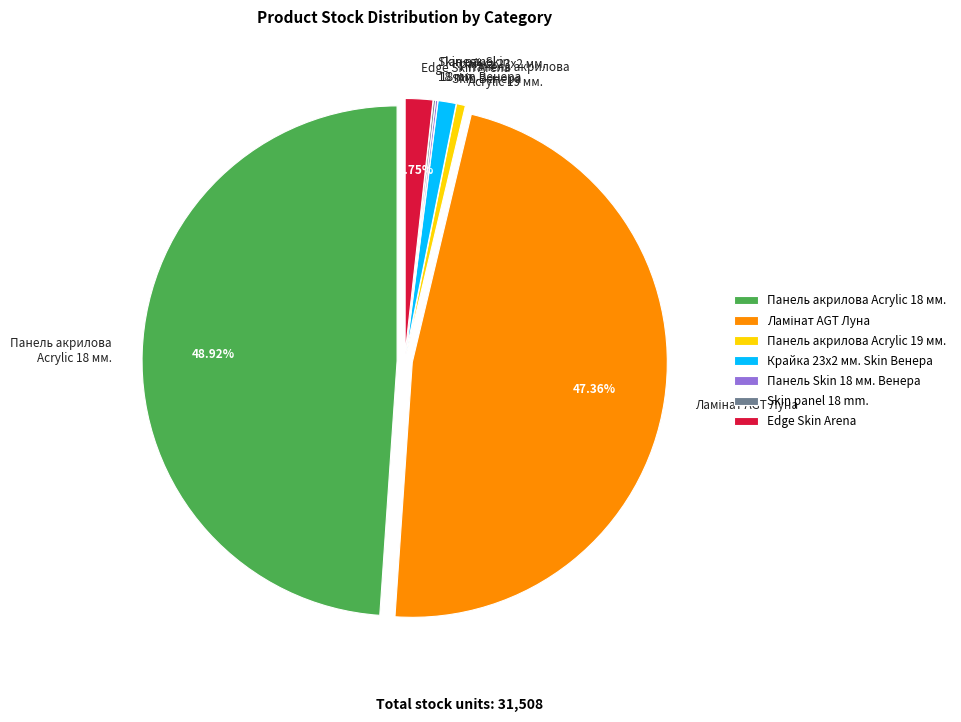

Does any single category account for the majority?

No